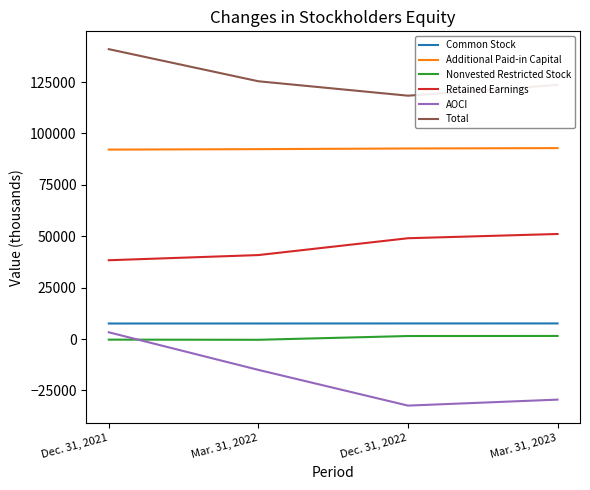

At which category is the sum across all series the highest?

Dec. 31, 2021